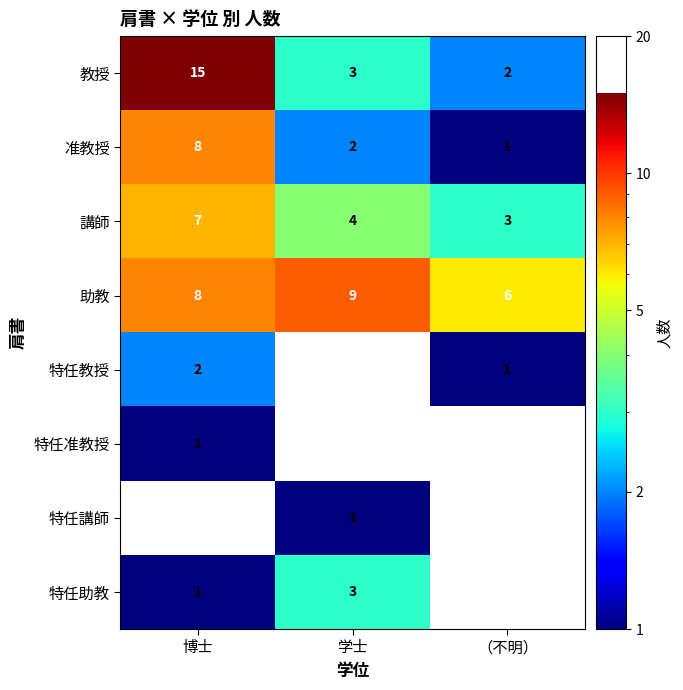

What is the difference between the 助教 values at （不明） and 学士?

3